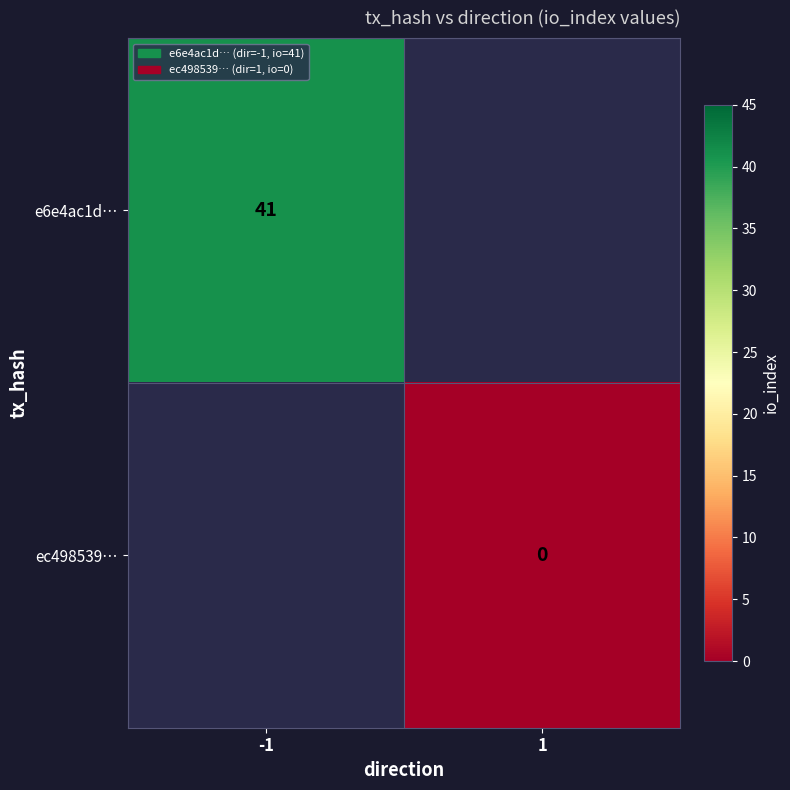

The e6e4ac1d… series shows 58.0 at -1. True or false?

False